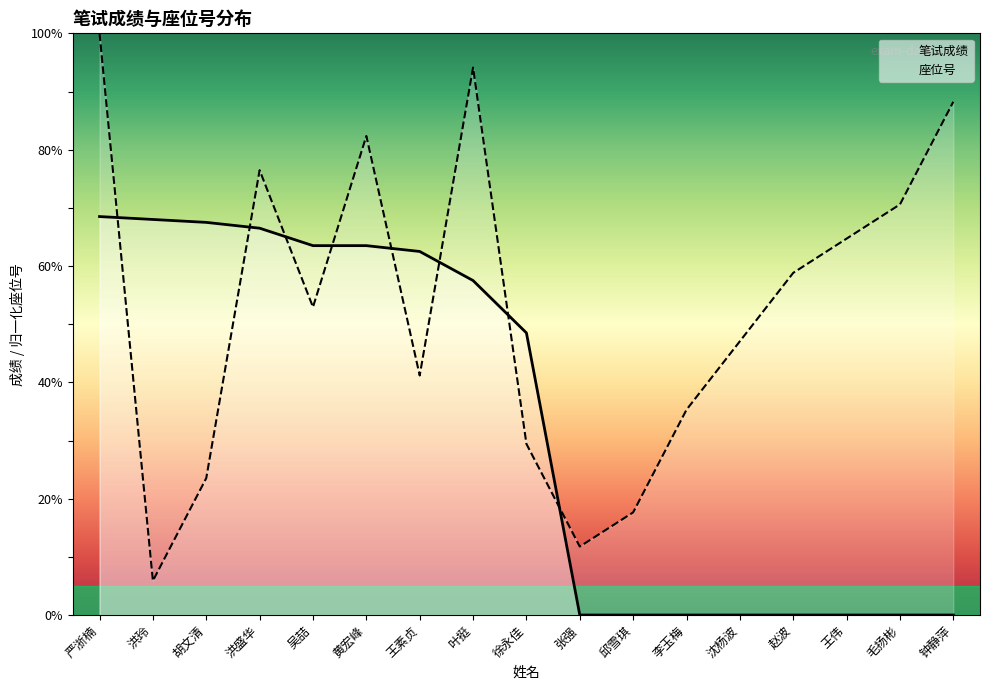

What is the approximate value of 座位号 at 徐永佳?

29.4